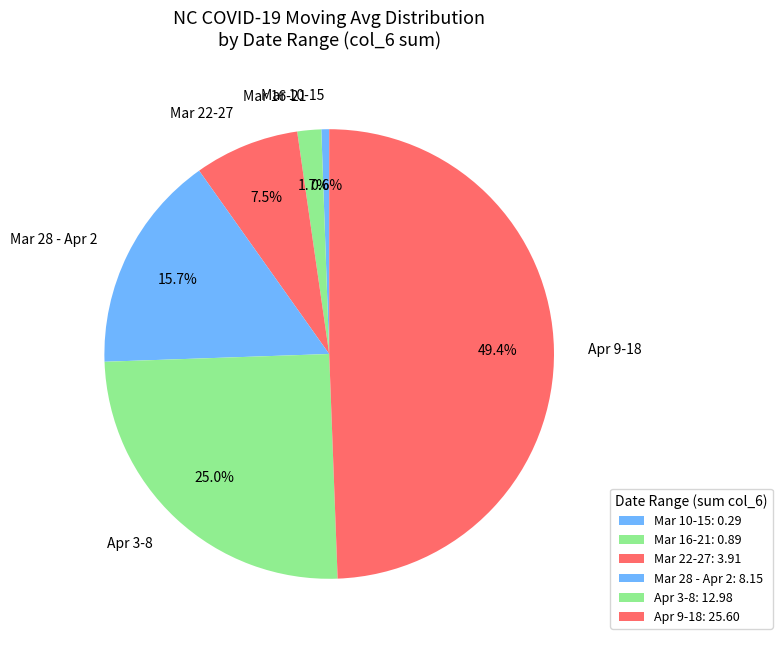

Does Mar 16-21 represent more than half of the total?

No